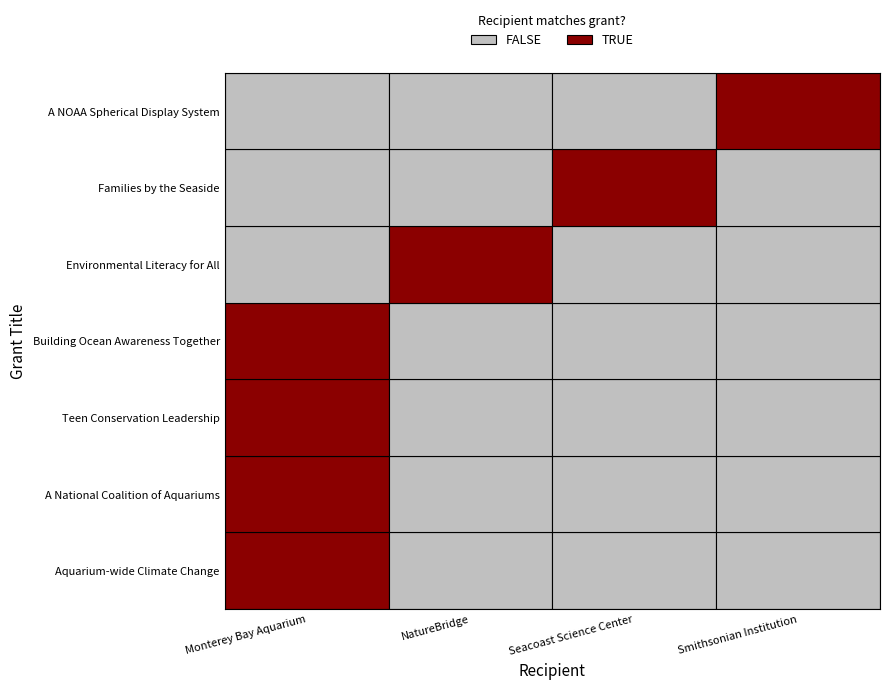

The chart shows a value of 3082 at 1. True or false?

False